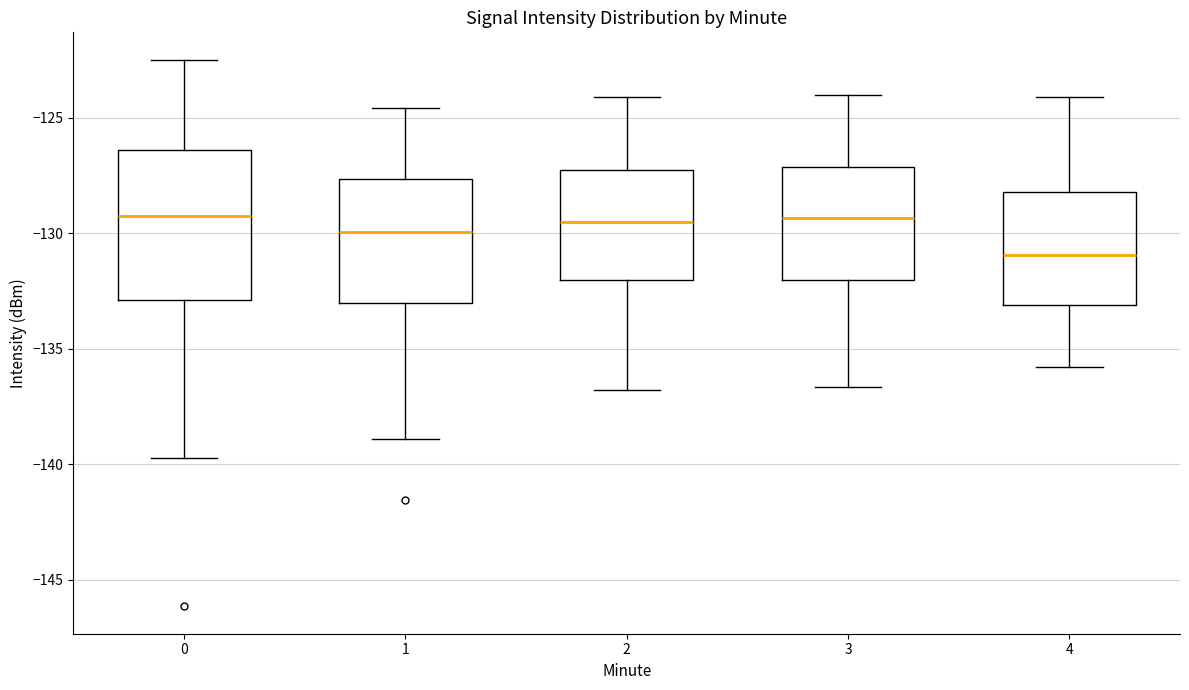

Which box's median line is the lowest?

4